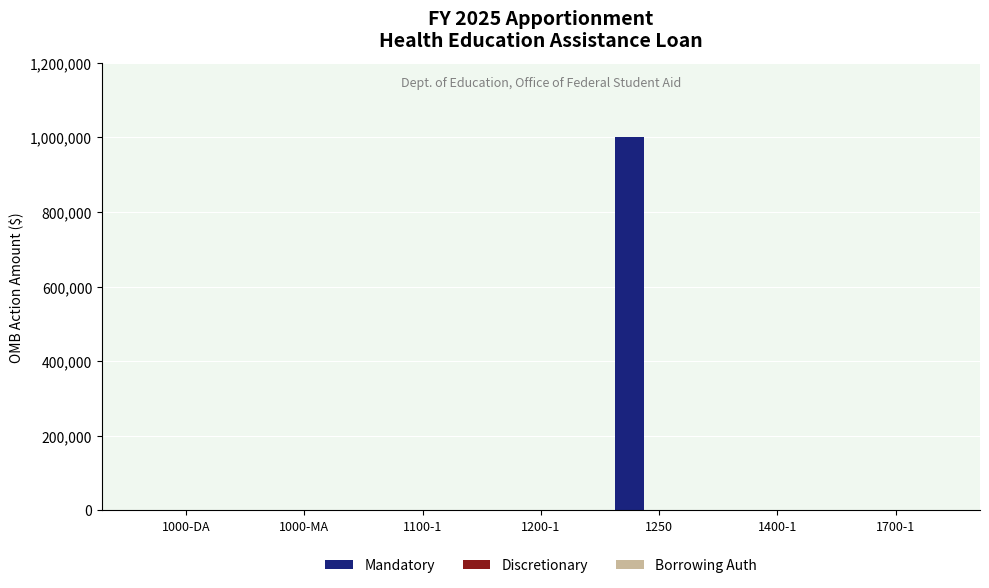

The value at 1200-1 is -571620. True or false?

False